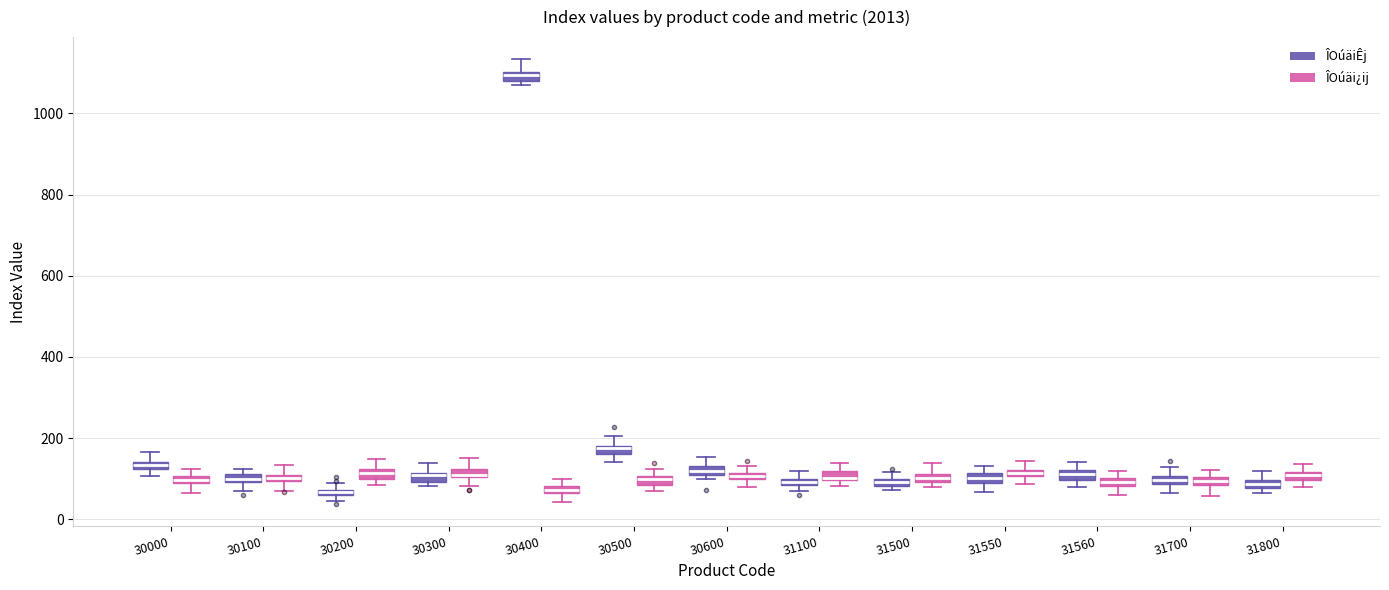

Where is the upper edge of the box for 31560 (ÎOúäi¿ij) on the y-axis? The values are not printed on the chart, so give them approximately, as read against the axis.

100